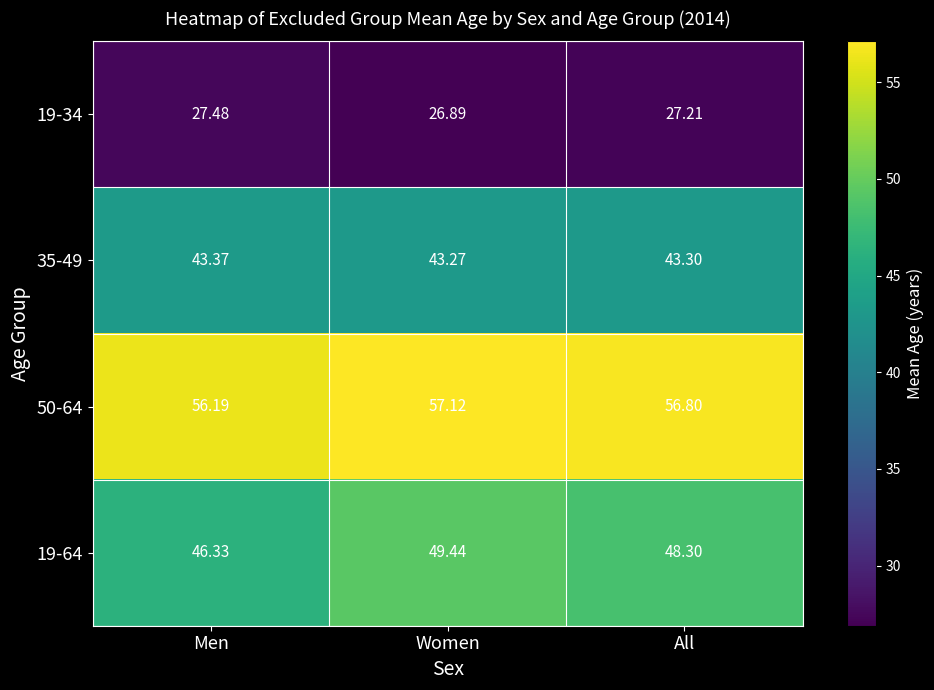

What is the spread (max minus min) of values at Women?

30.2